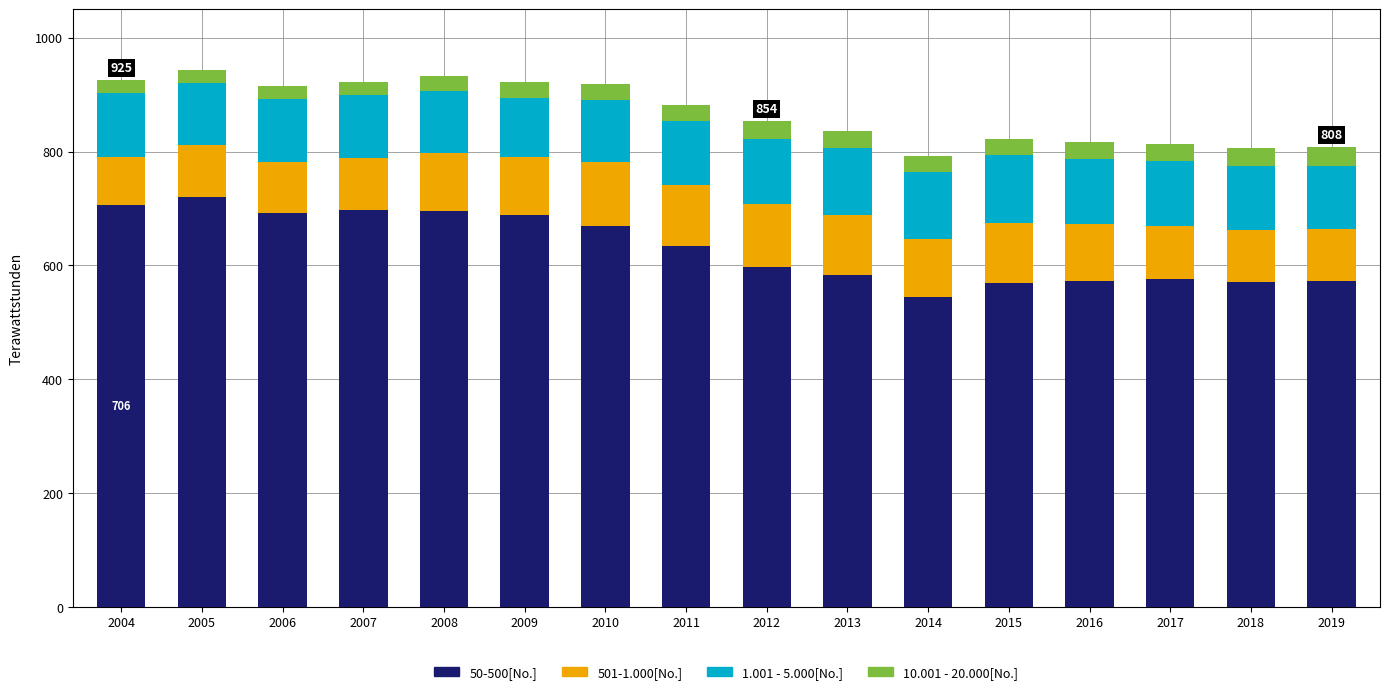

Between 2011 and 2006, which is larger?

2006